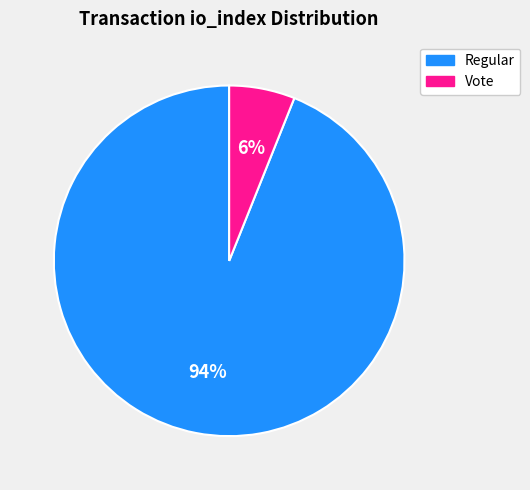

Is there any slice that represents more than half of the pie?

Yes